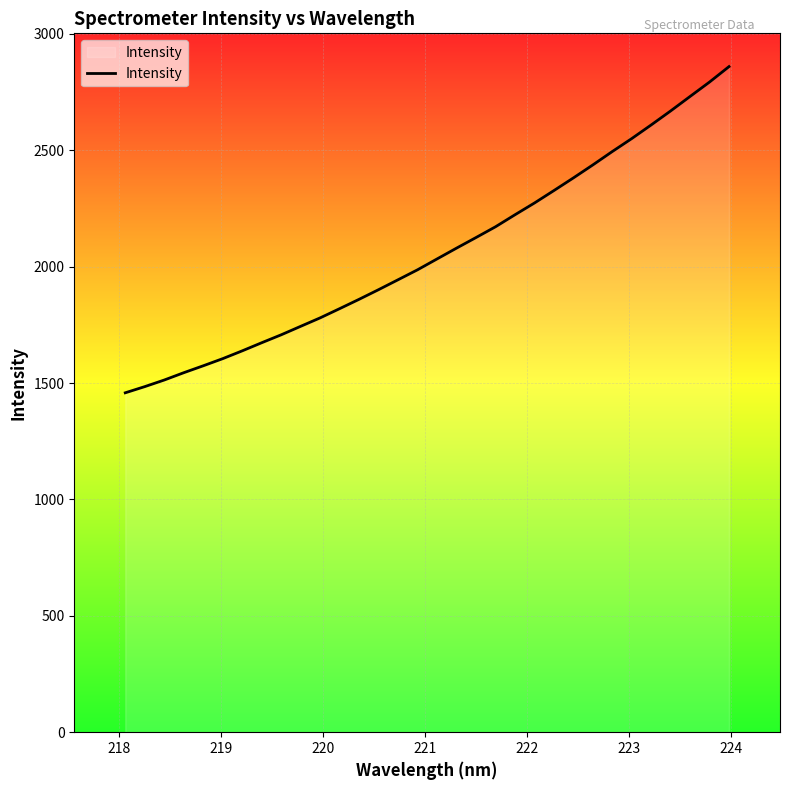

What is the maximum value shown in the chart?

2859.5